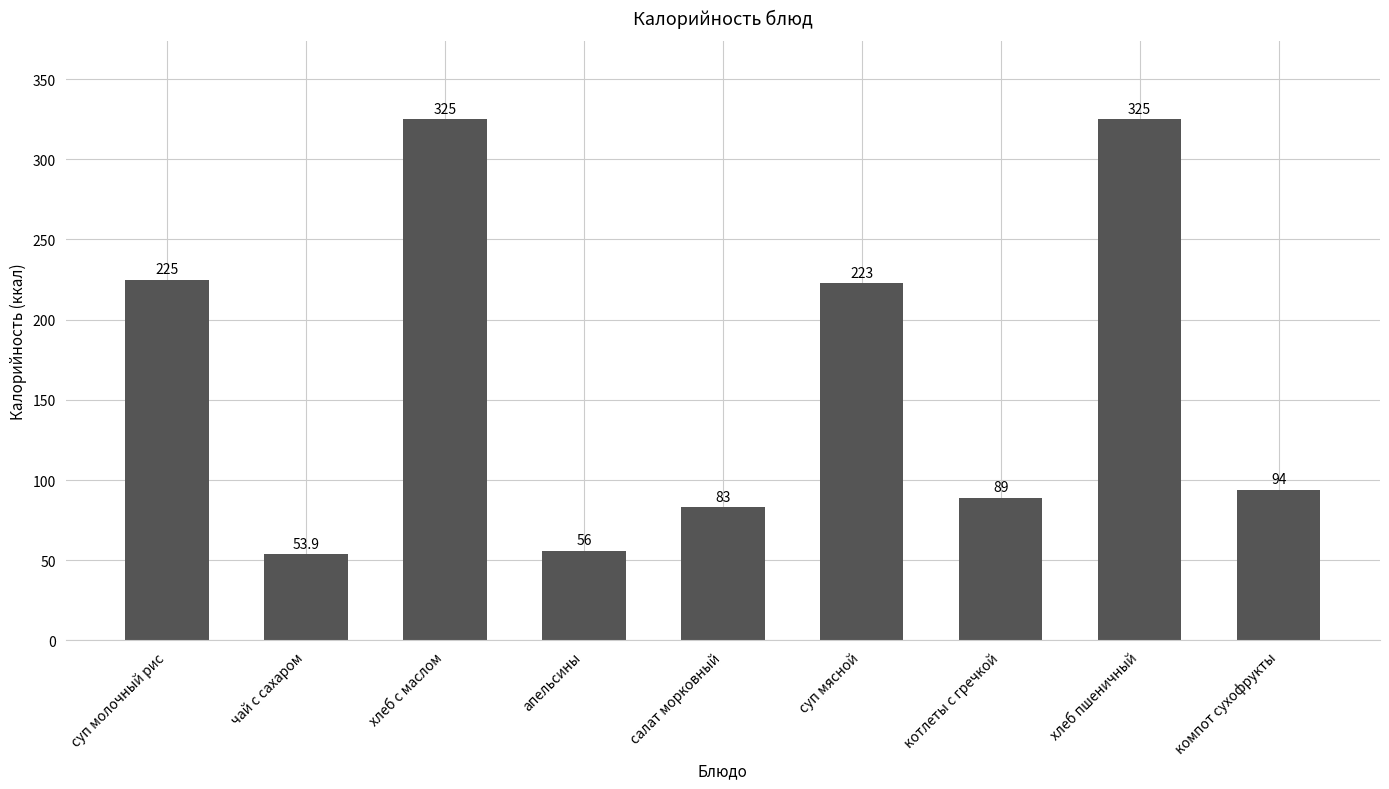

What is the change in value from котлеты с гречкой to компот сухофрукты?

+5.0